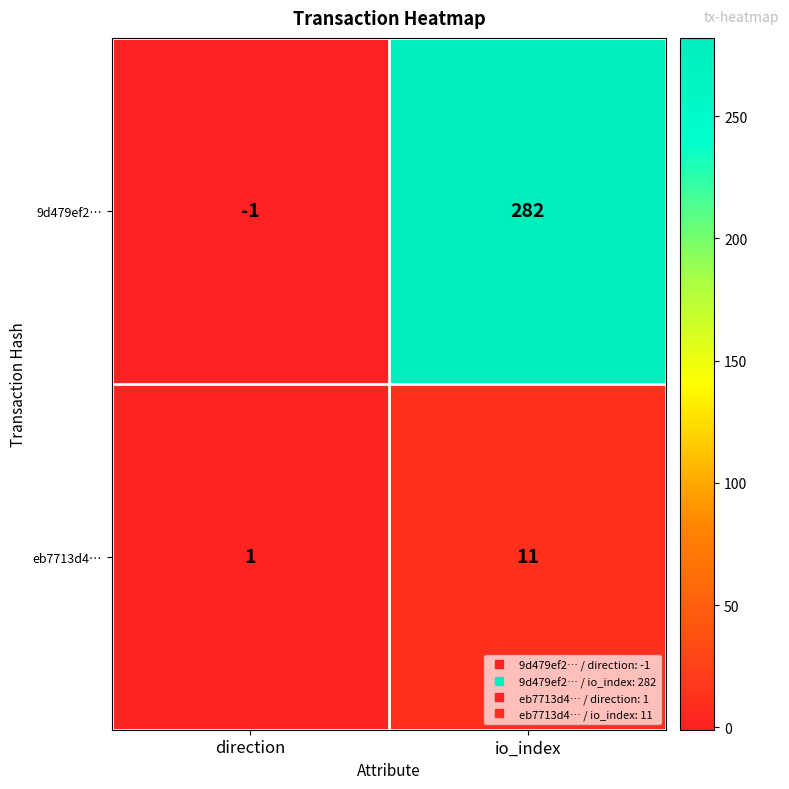

True or false: 9d479ef2… has a value of -2 at direction.

False